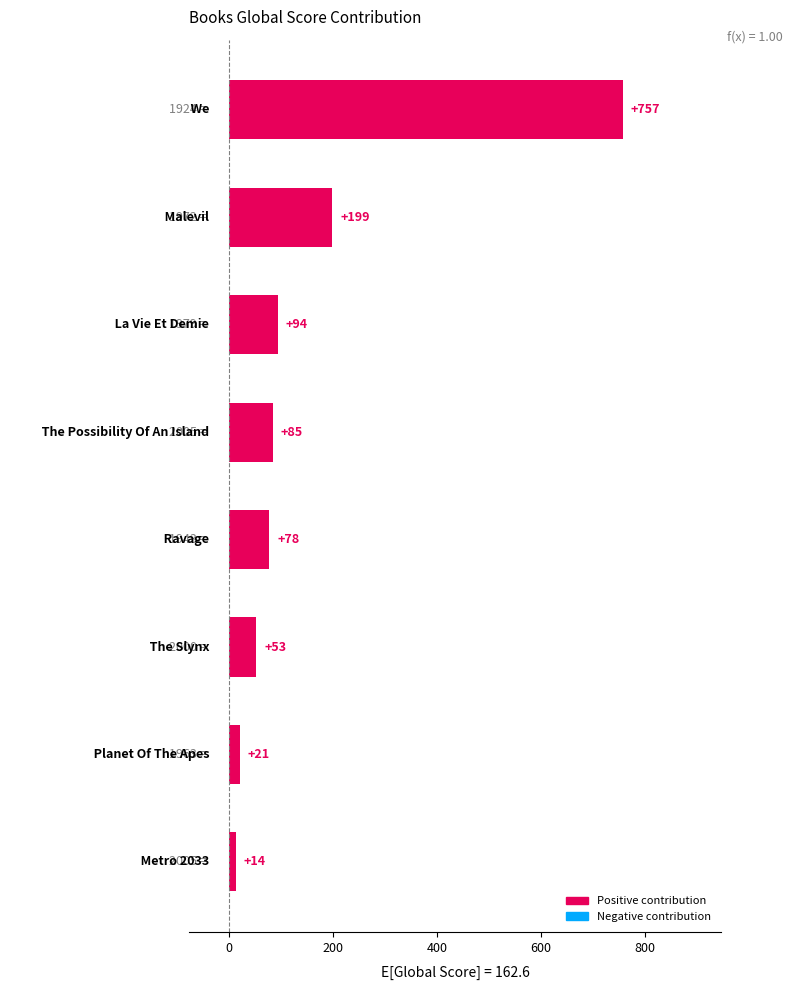

What is the maximum value shown in the chart?

757